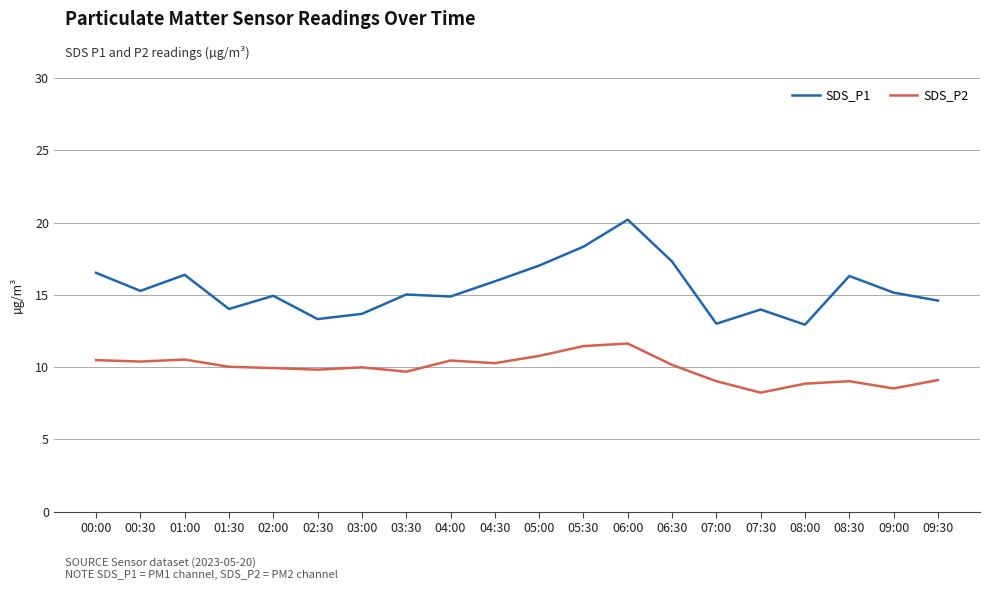

What is the smallest value displayed?

8.2